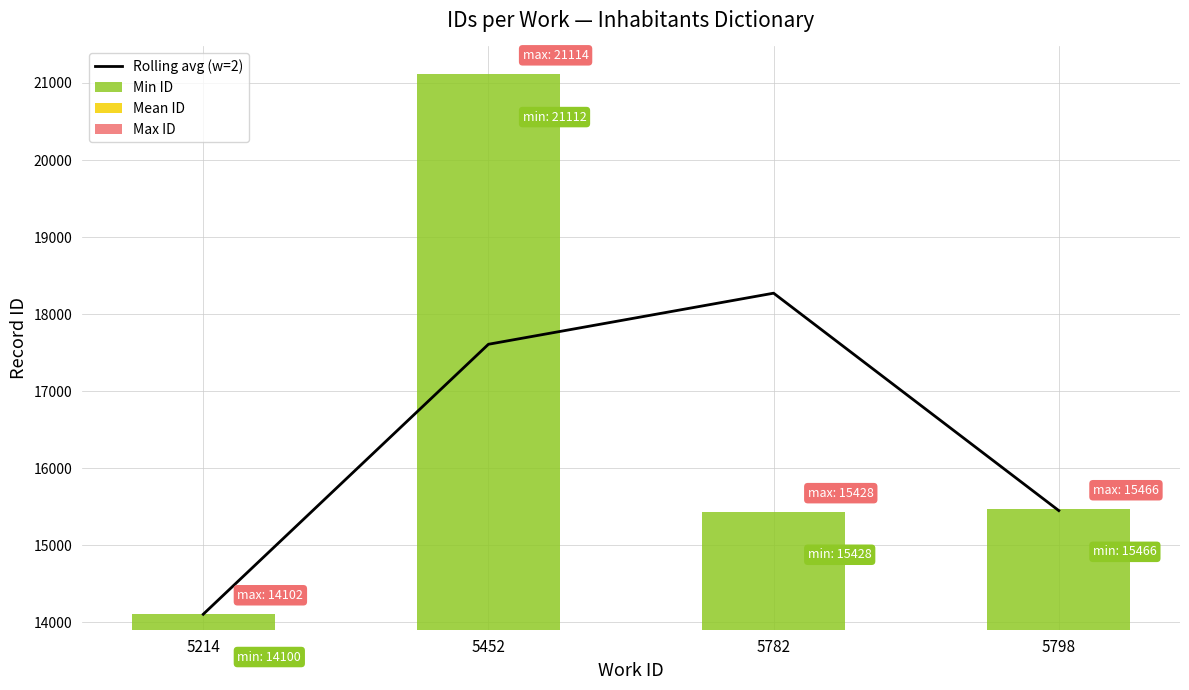

What is the sum of all Rolling avg (w=2) values?

65425.5